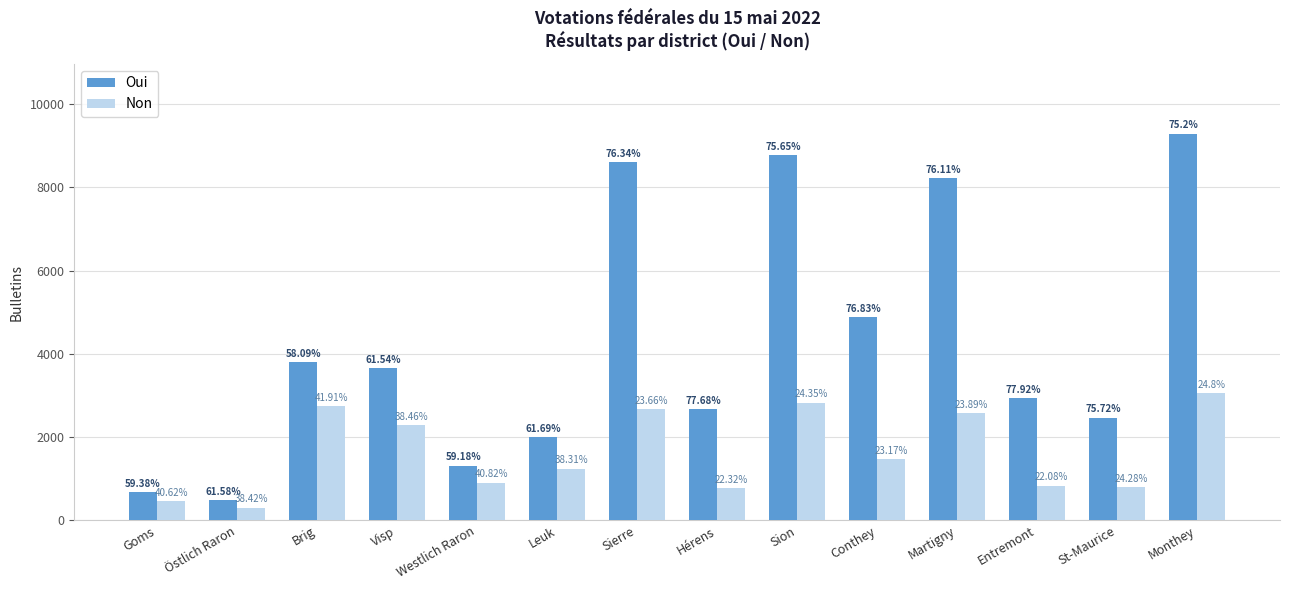

At which label does Non reach its peak?

Monthey